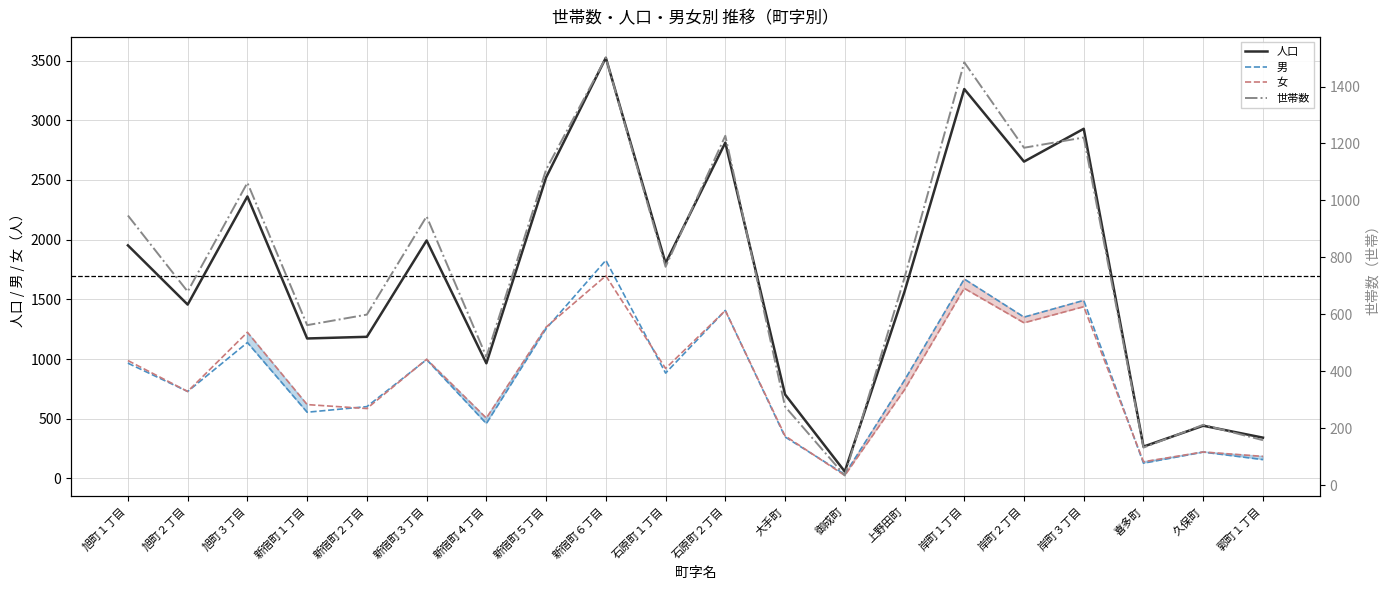

At which category does 女 reach its first local valley?

旭町２丁目